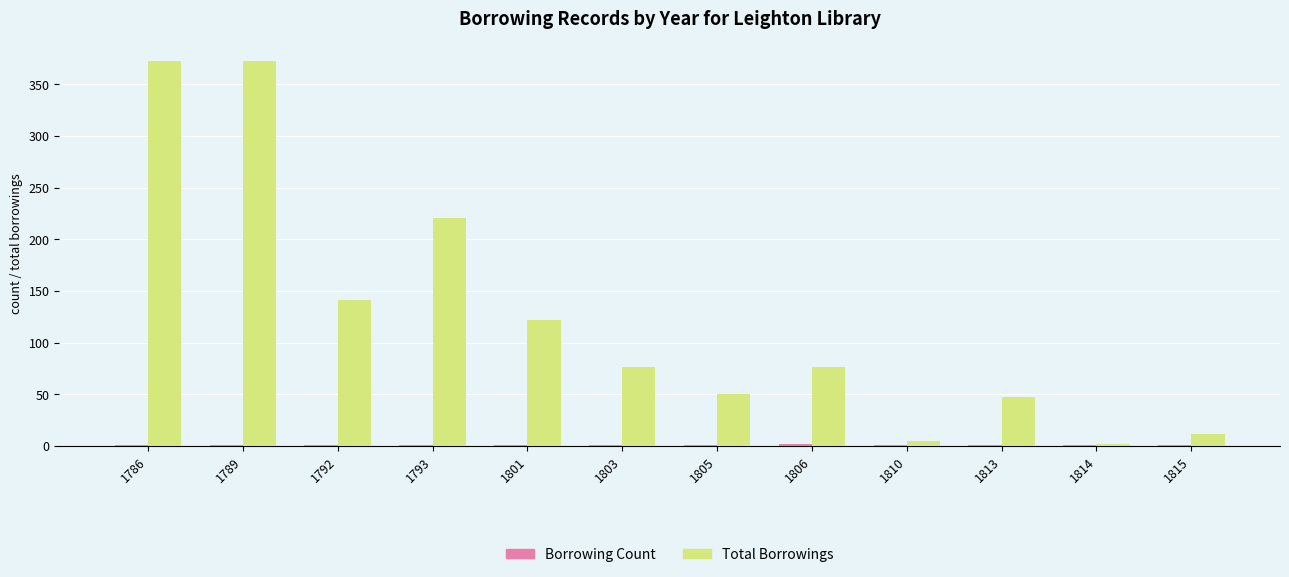

Between 1793 and 1810, which series saw the biggest shift?

Total Borrowings